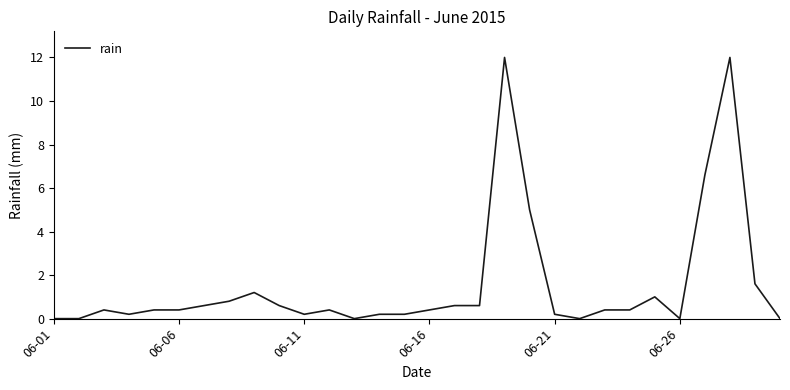

What is the greatest value displayed?

12.0